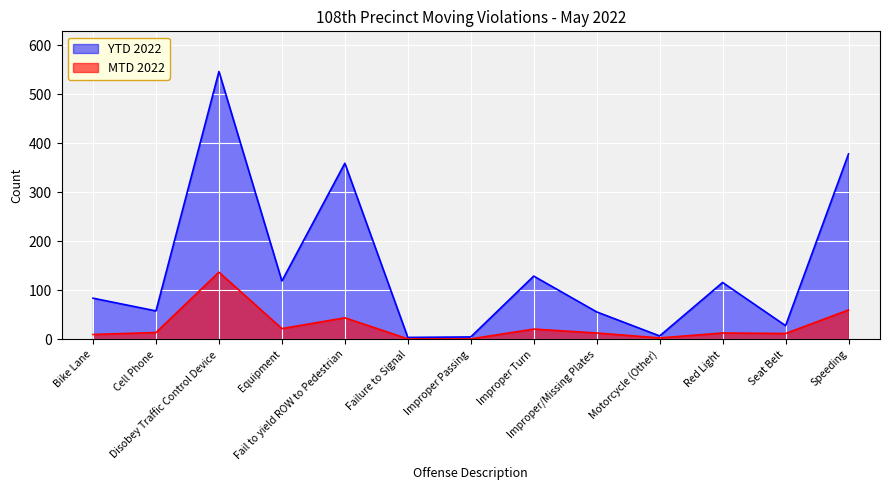

What is the difference between the MTD 2022 values at Failure to Signal and Red Light?

12